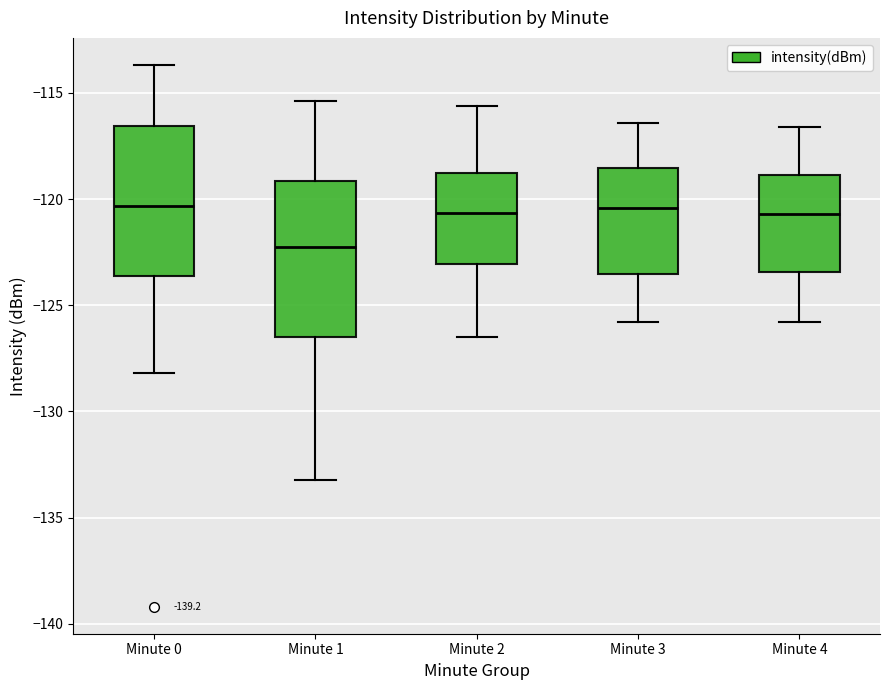

Where does the median line of the box for Minute 1 sit on the y-axis? The values are not printed on the chart, so give them approximately, as read against the axis.

-122.0